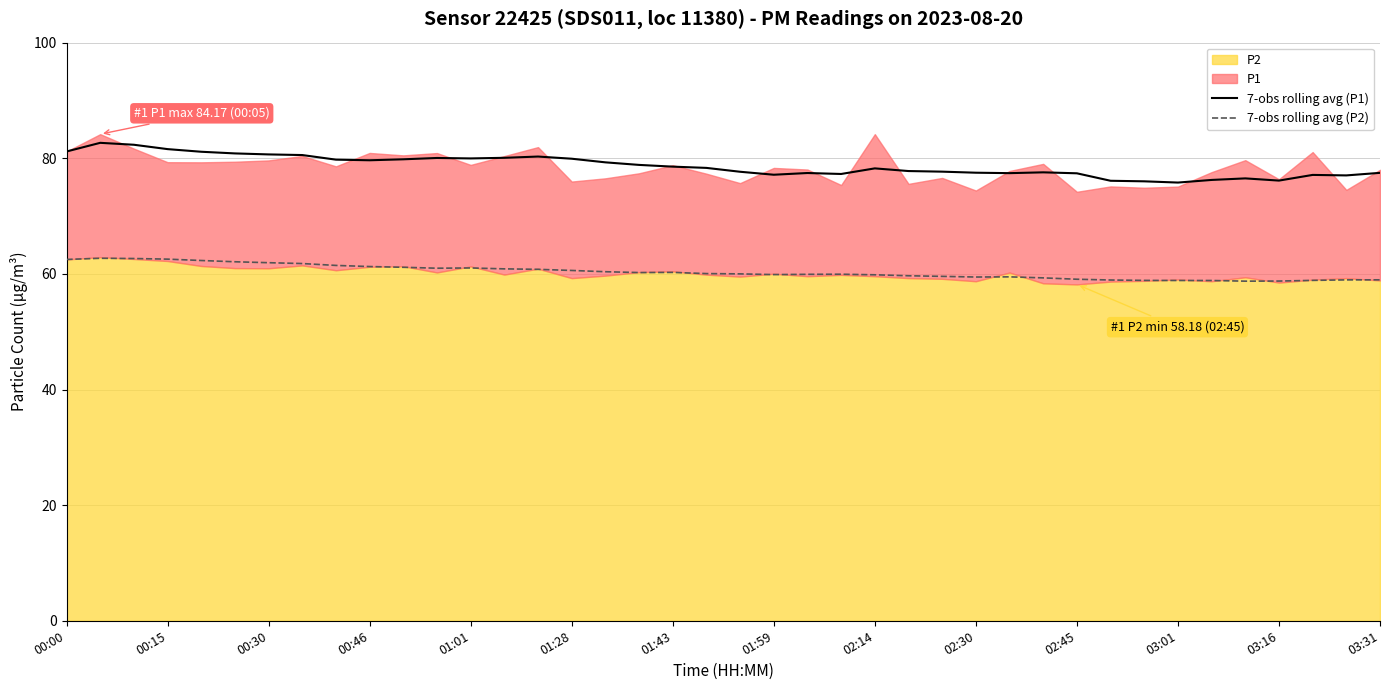

What is the highest value of the 7-obs rolling avg (P1) series?

82.7